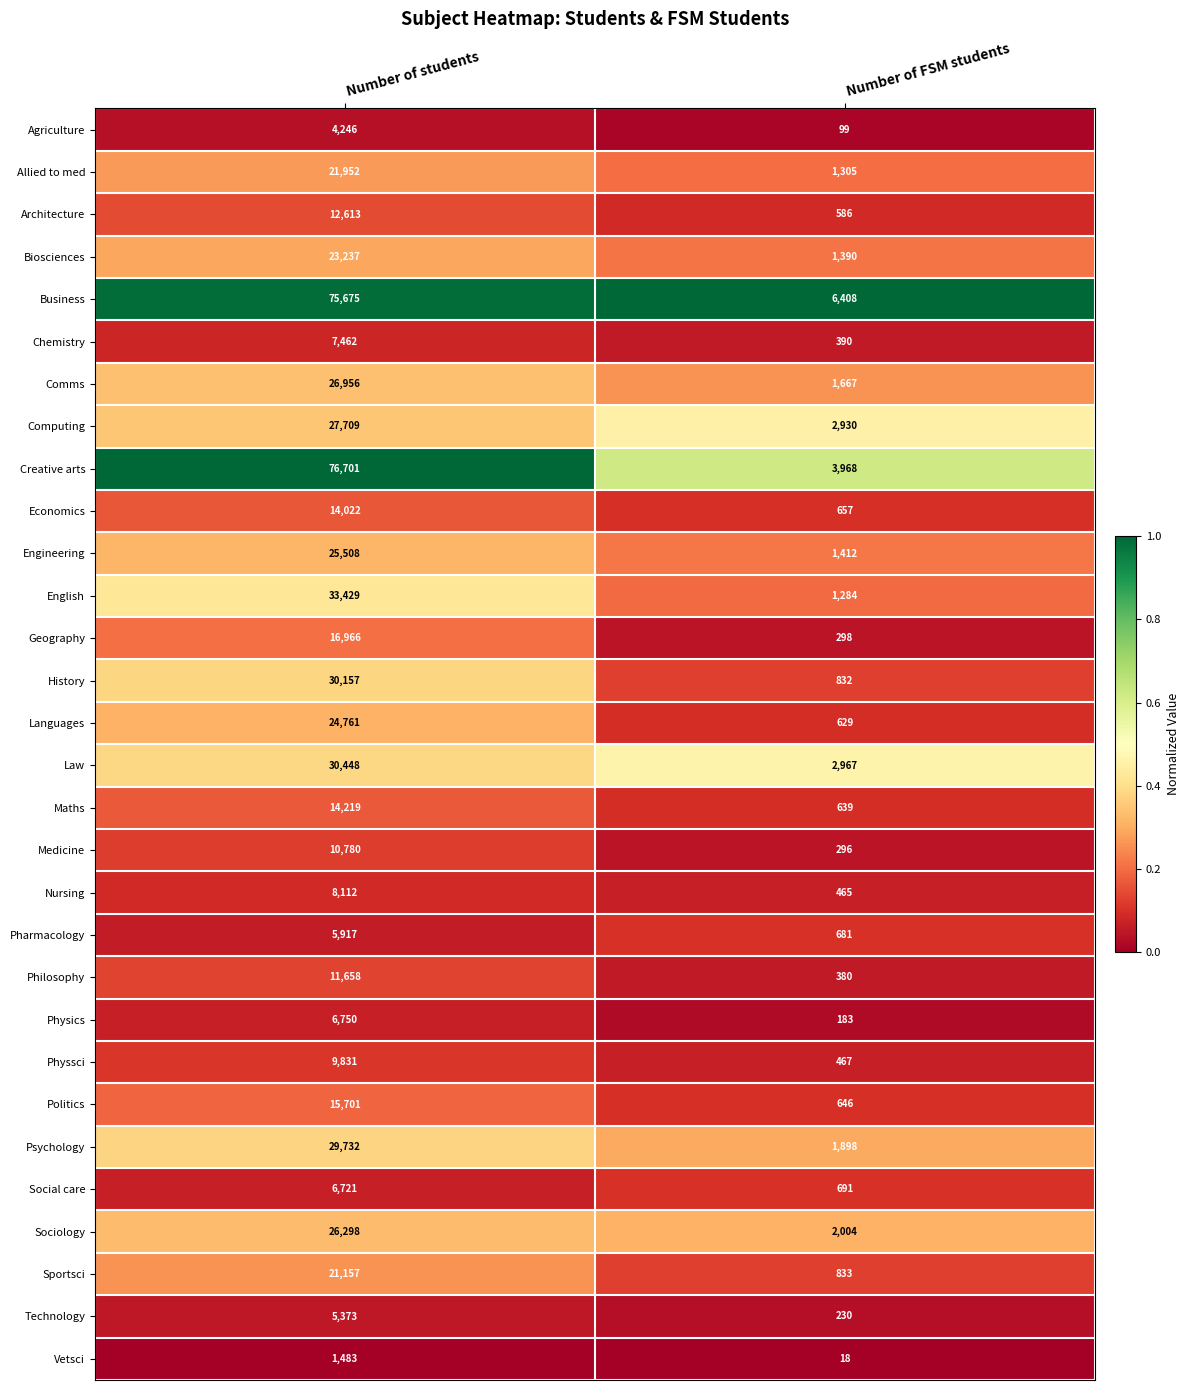

Between Number of students and Number of FSM students, which series saw the biggest shift?

Creative arts